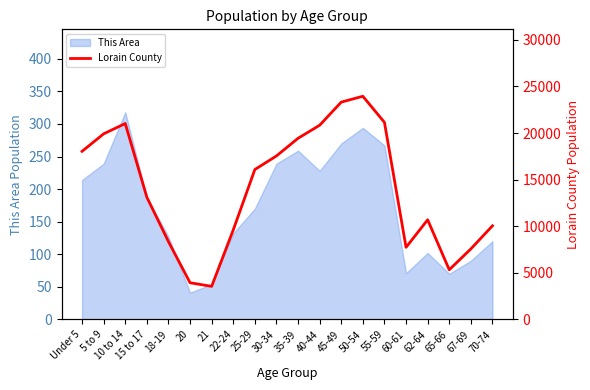

At which category does the chart reach its minimum across all series?

21